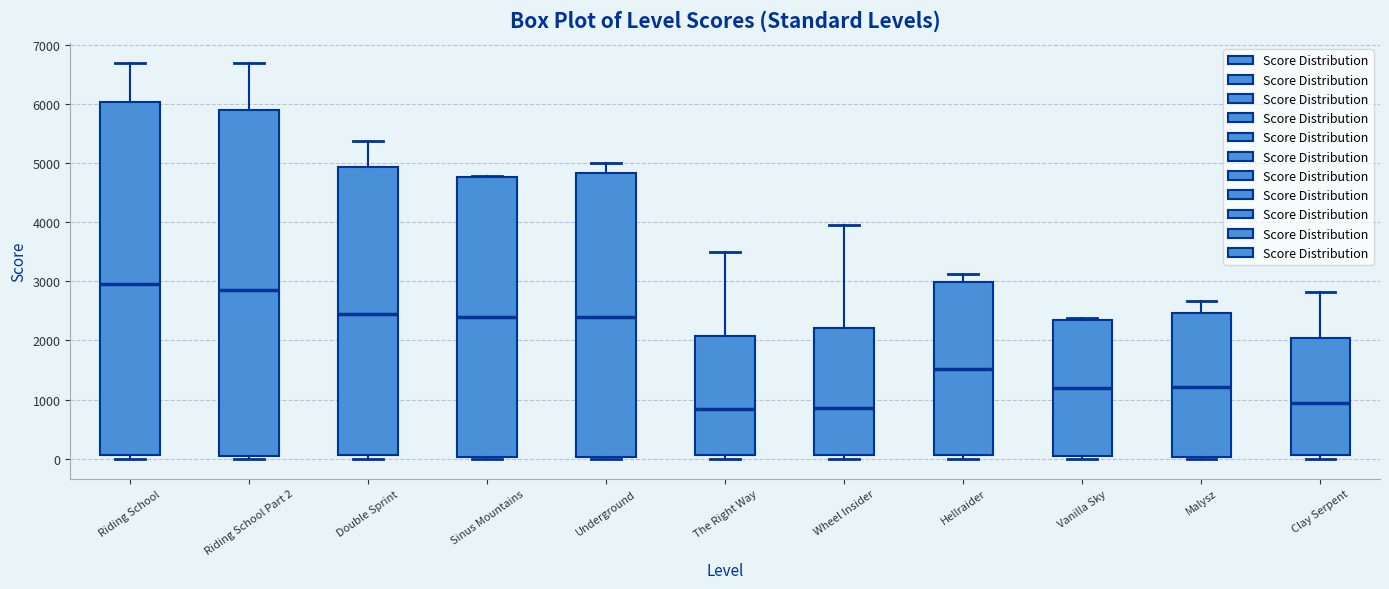

Where is the lower edge of the box for Riding School Part 2 on the y-axis? The values are not printed on the chart, so give them approximately, as read against the axis.

0